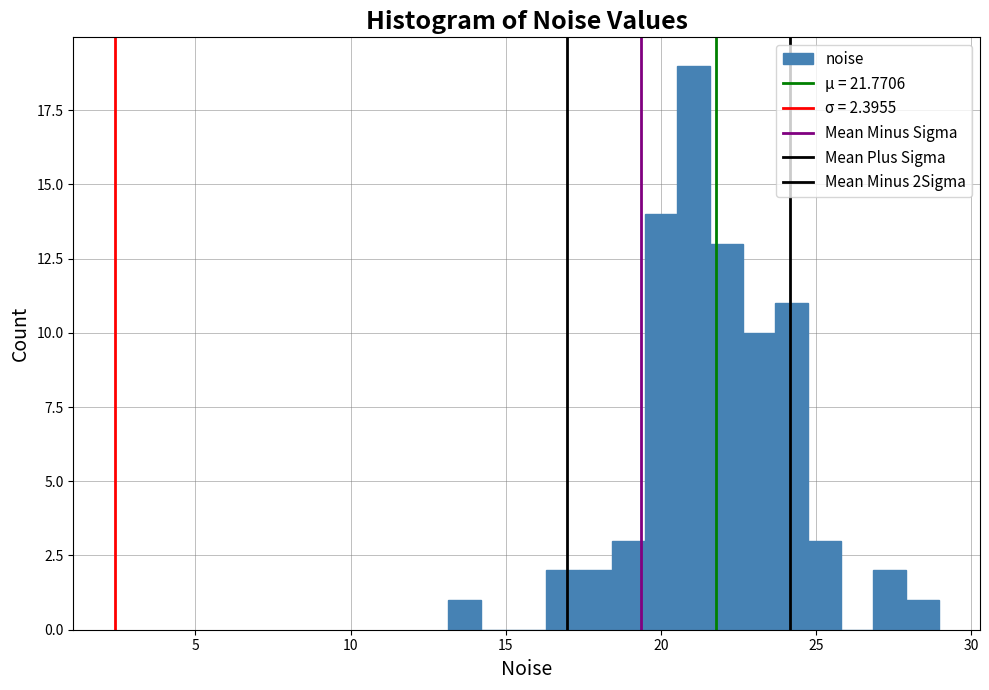

Read against the x-axis, roughly where is the centre of the tallest bar?

21.0